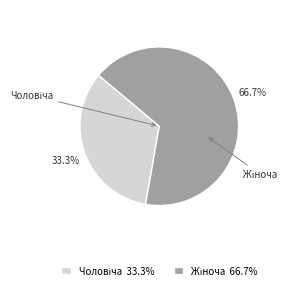

Is there any slice that represents more than half of the pie?

Yes